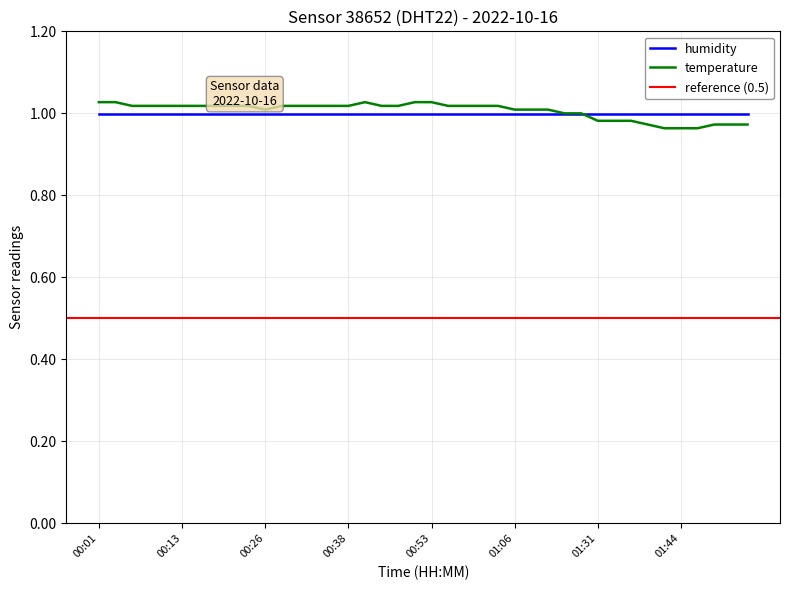

Rank the categories by value from highest to lowest.

00:01, 00:03, 00:40, 00:51, 00:53, 00:06, 00:08, 00:11, 00:13, 00:16, 00:18, 00:21, 00:23, 00:28, 00:30, 00:33, 00:35, 00:38, 00:46, 00:48, 00:56, 00:58, 01:01, 01:03, 00:26, 01:06, 01:11, 01:17, 01:20, 01:23, 01:31, 01:33, 01:36, 01:39, 01:49, 01:51, 01:53, 01:41, 01:44, 01:46